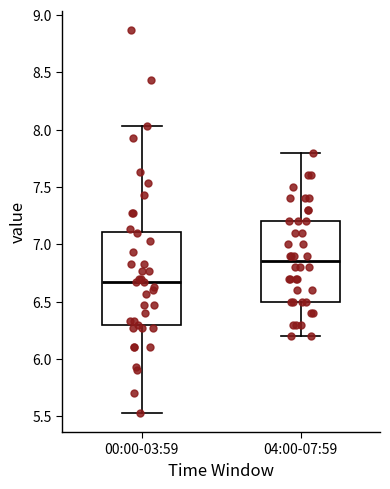

Which box is the tallest, from its lower edge to its upper edge?

00:00-03:59